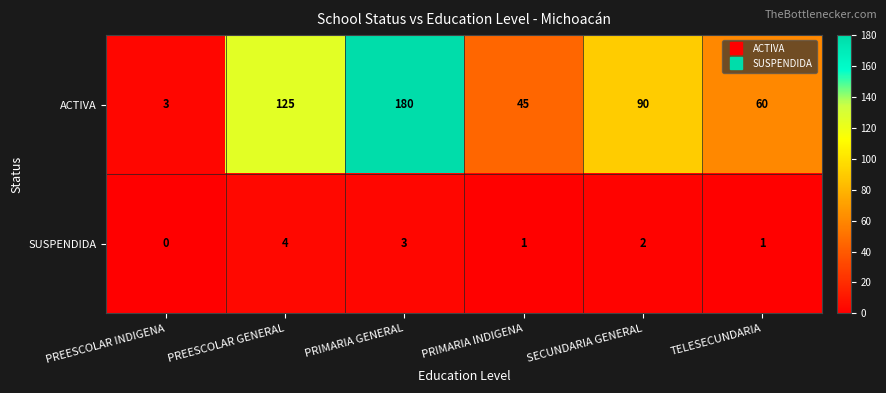

Where is SUSPENDIDA nearest to the value 2?

SECUNDARIA GENERAL